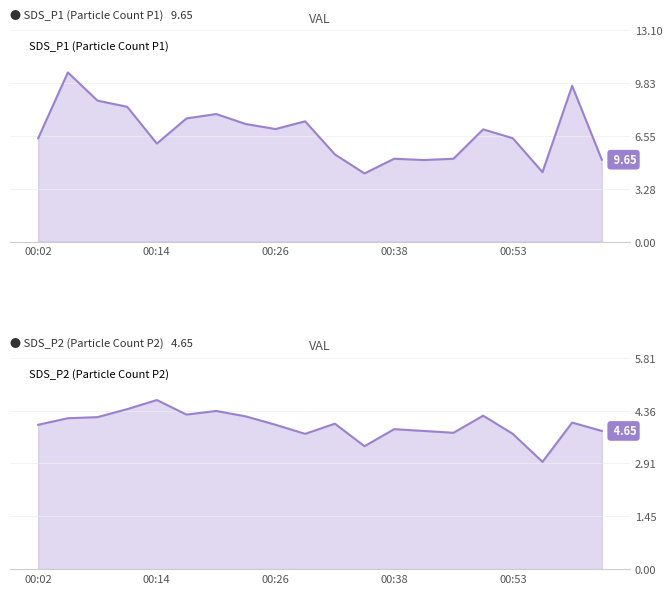

At which label does SDS_P1 first exceed 6?

00:02